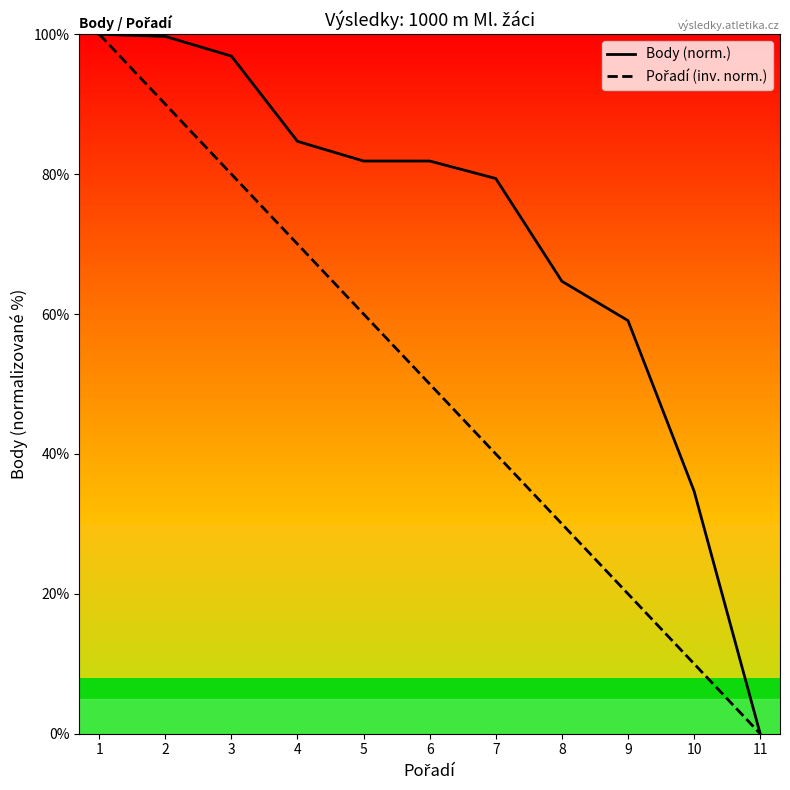

What are all the series names shown in the legend?

Body, Pořadí